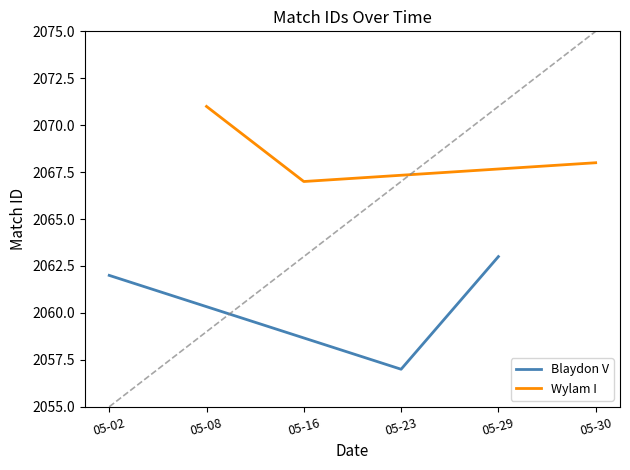

Rank the series by their average value, from highest to lowest.

Wylam I, Blaydon V